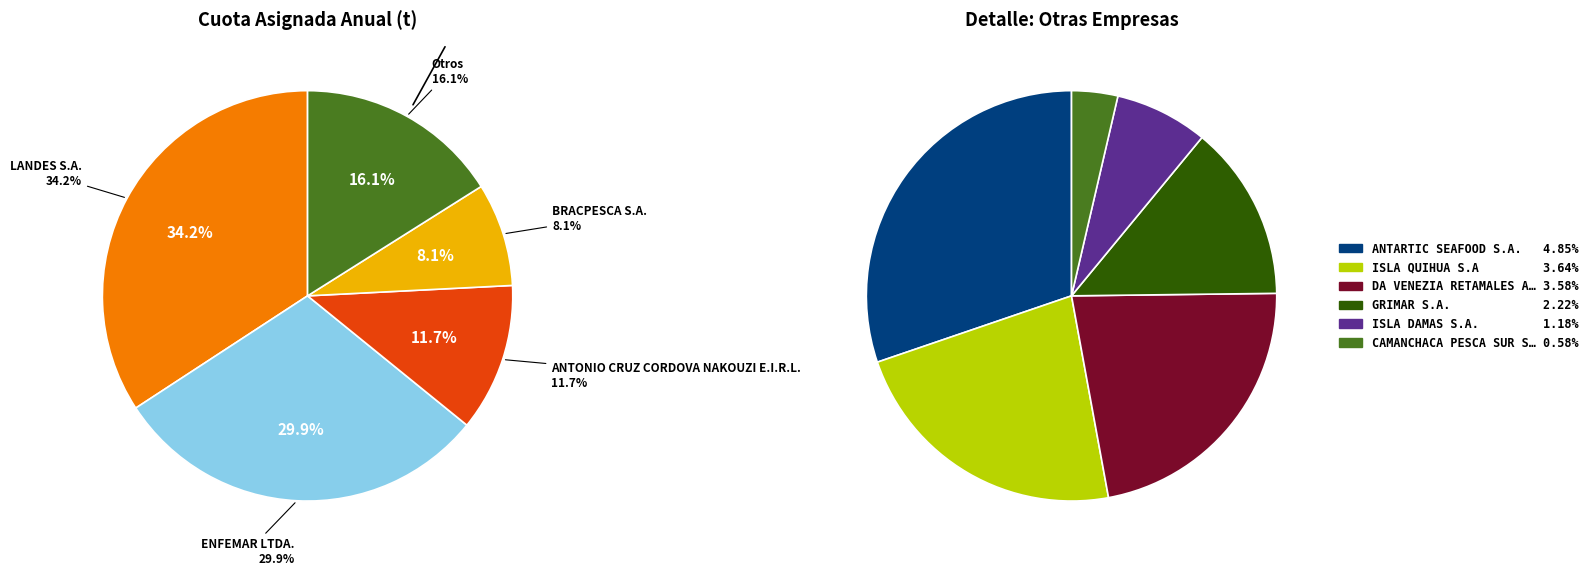

What portion of the pie excludes ISLA DAMAS S.A.?

98.8%